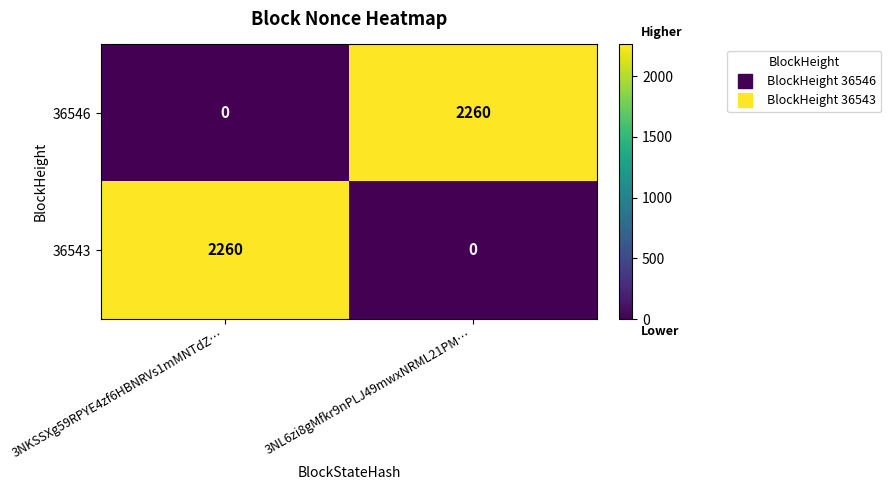

List the labels in order of 36543 value, smallest first.

3NL6zi8gMfkr9nPLJ49mwxNRML21PM…, 3NKSSXg59RPYE4zf6HBNRVs1mMNTdZ…